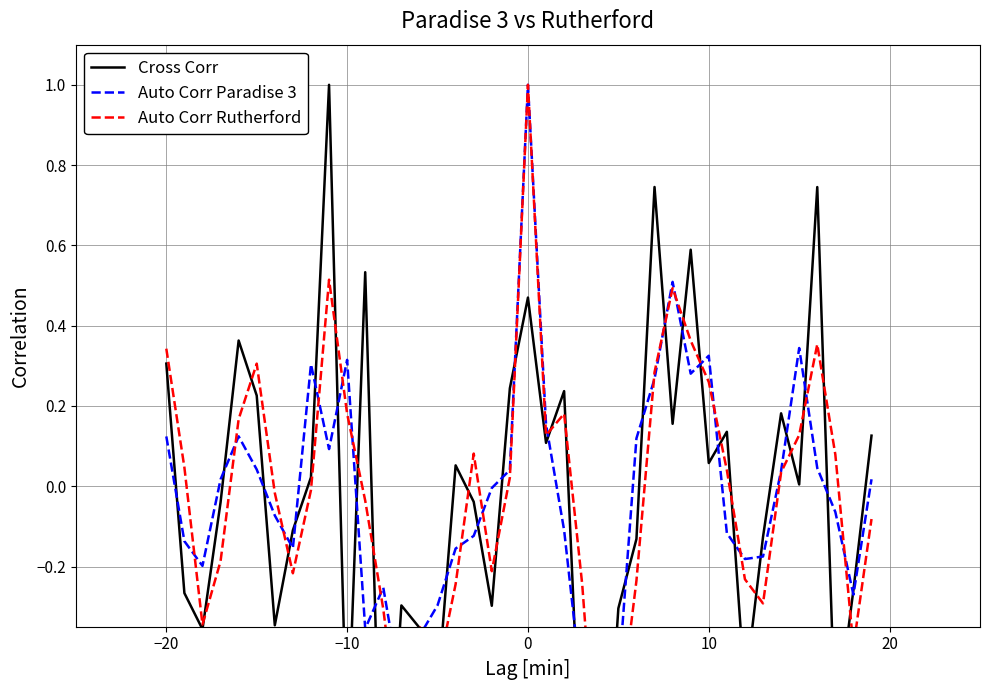

What are all the series names shown in the legend?

Cross Corr, Auto Corr Paradise 3, Auto Corr Rutherford